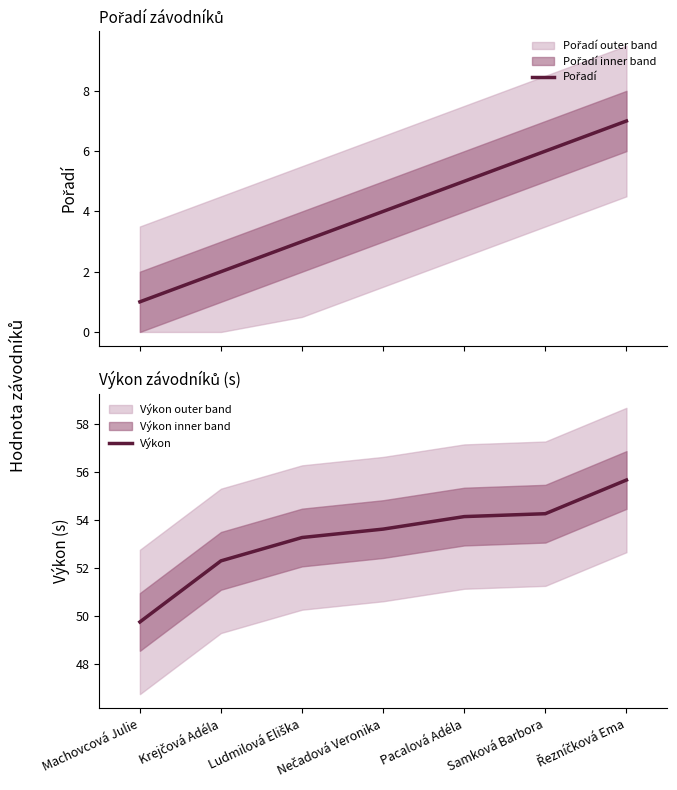

What is the minimum value for Výkon?

49.8